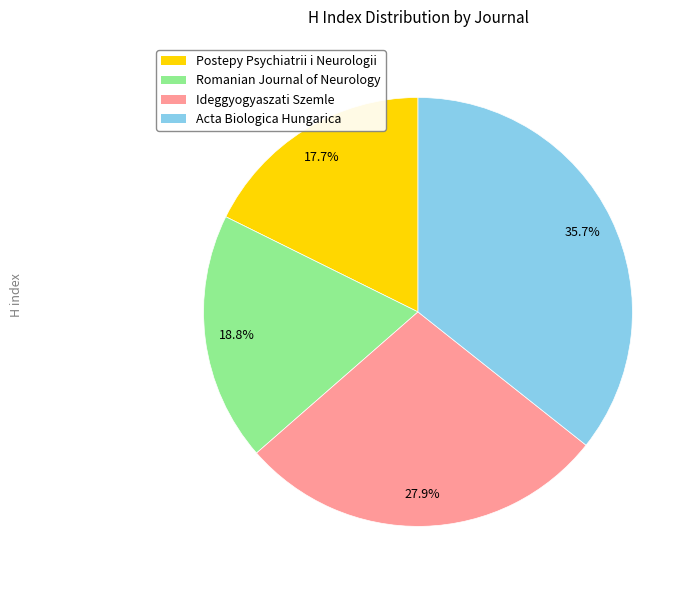

Is Ideggyogyaszati Szemle the majority of the pie?

No